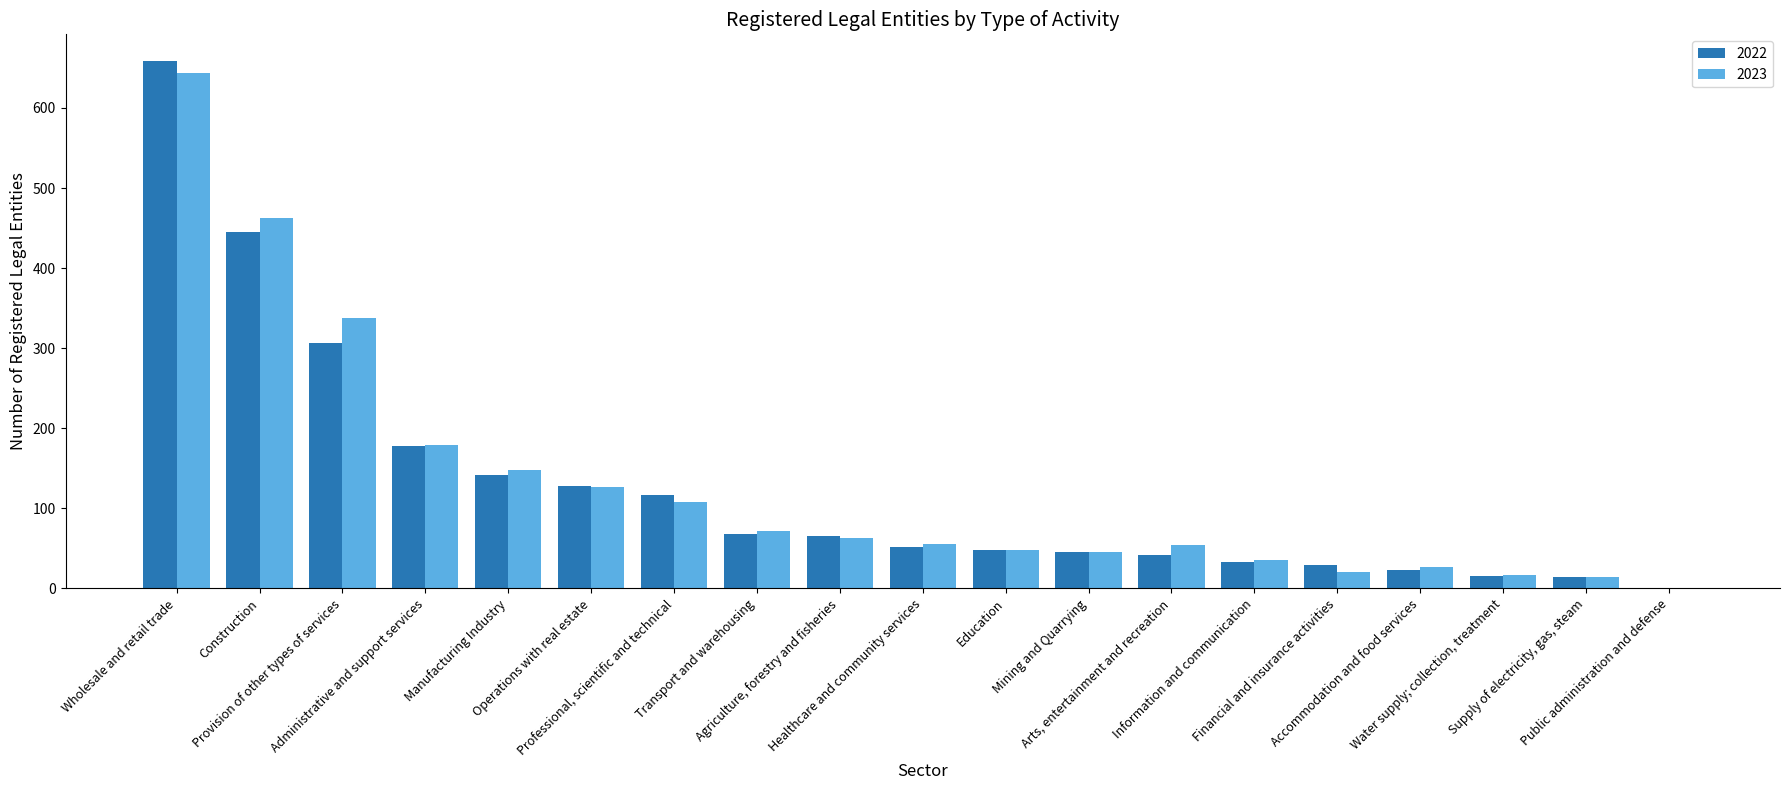

What is the sum of all 2023 values?

2461